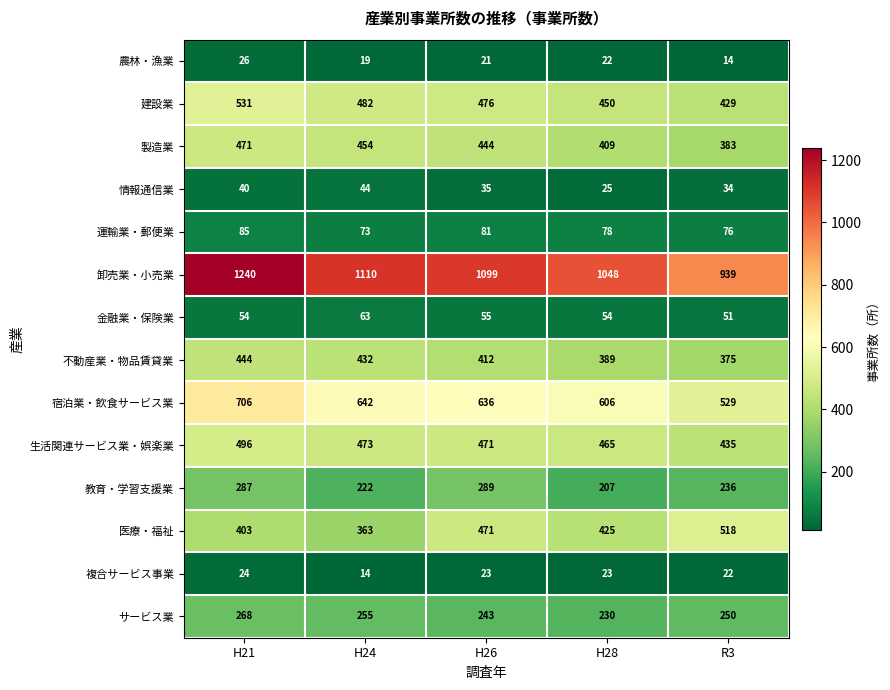

The value of 建設業 at H24 is 482. True or false?

True